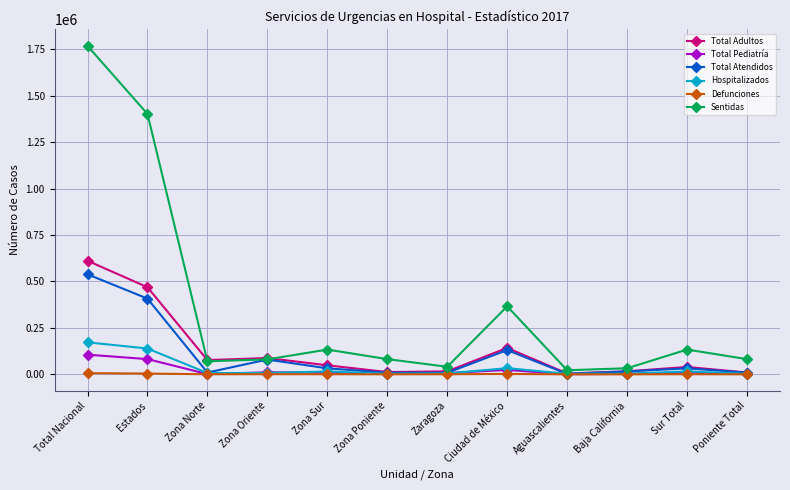

Does the chart have visible grid lines?

Yes